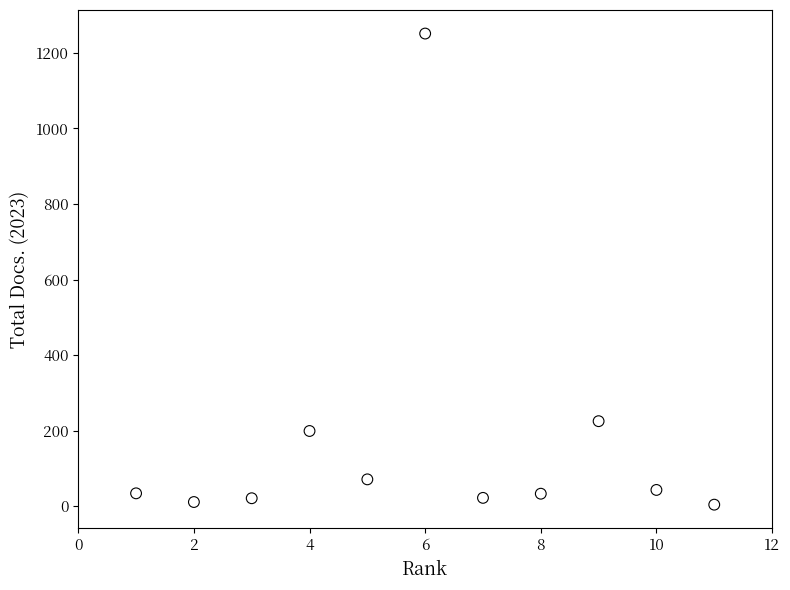

What is the average X value?

6